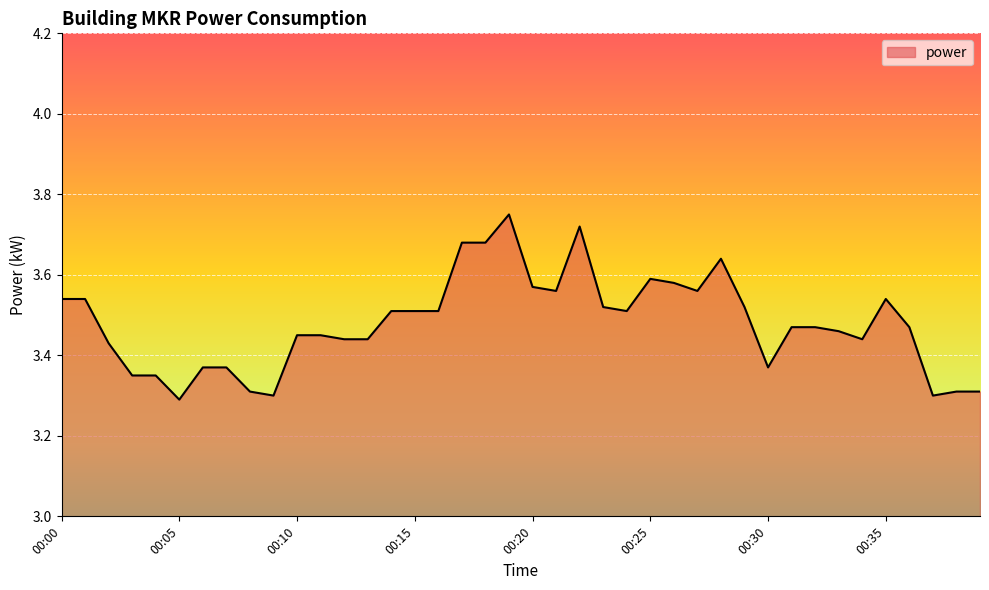

What is the minimum value shown in the chart?

3.3